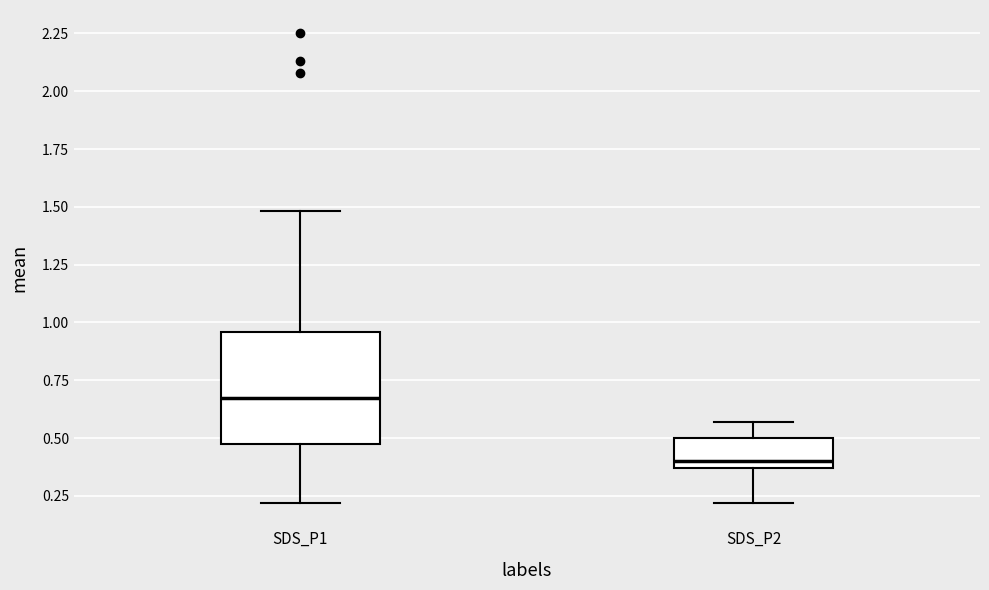

Reading left to right, read every box against the y-axis: the position of its median line, the range the box covers, and the ends of its whiskers. The values are not printed on the chart, so give them approximately, as read against the axis.

SDS_P1: median 0.70, box 0.50 to 0.95, whiskers 0.20 to 1.50
SDS_P2: median 0.40, box 0.35 to 0.50, whiskers 0.20 to 0.55